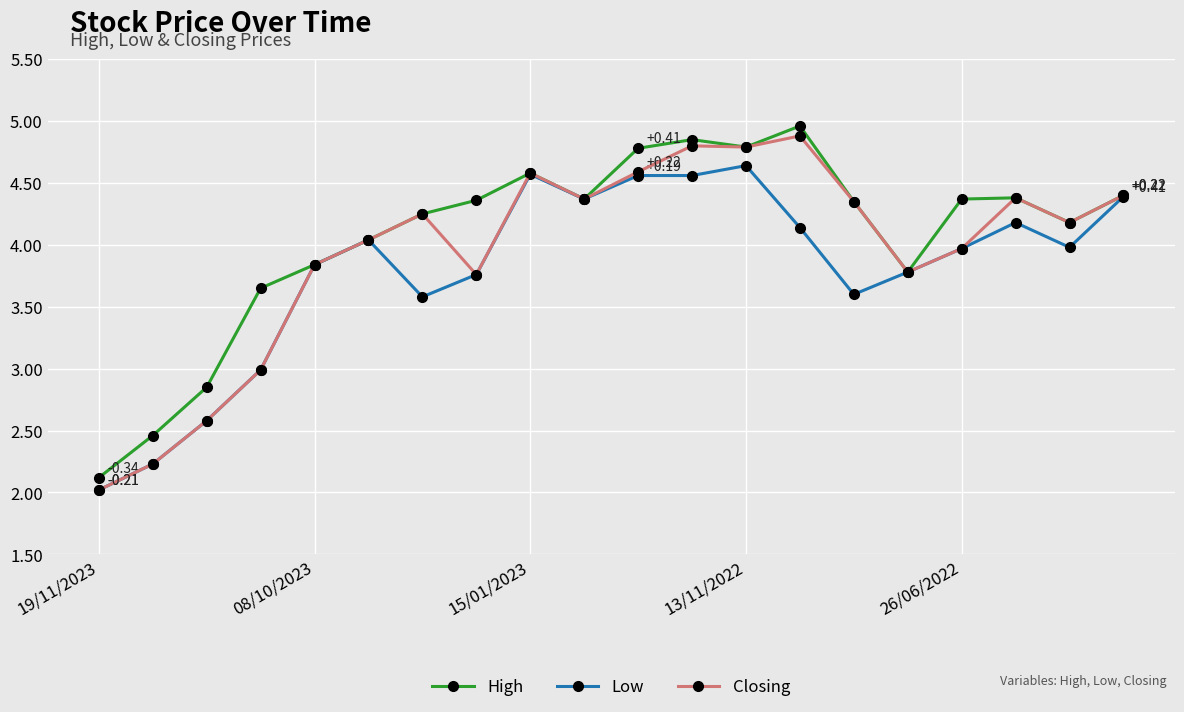

True or false: High has more than 1 points higher than both neighbors.

True